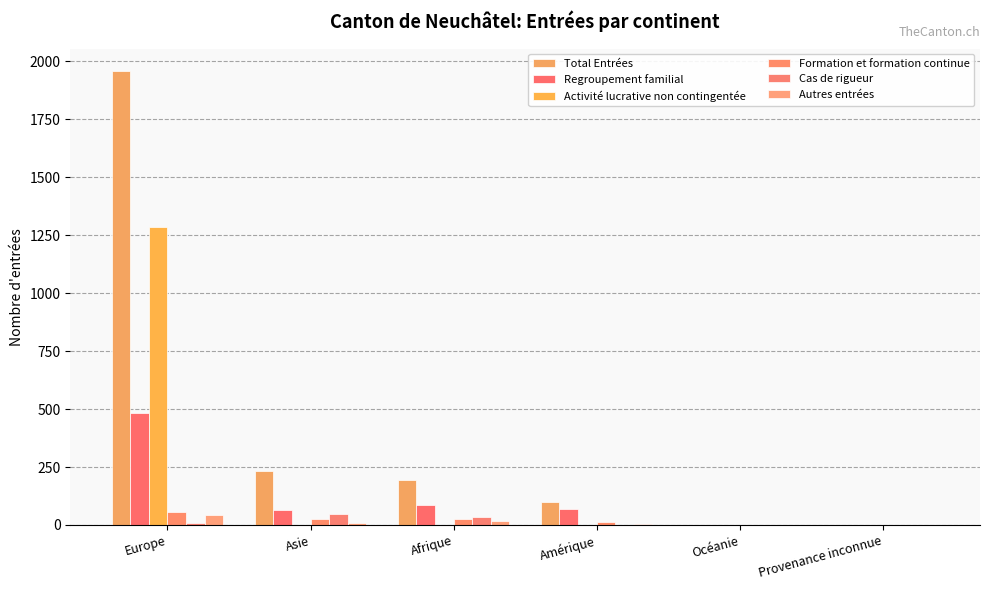

True or false: Autres entrées has a value of 18 at Afrique.

True